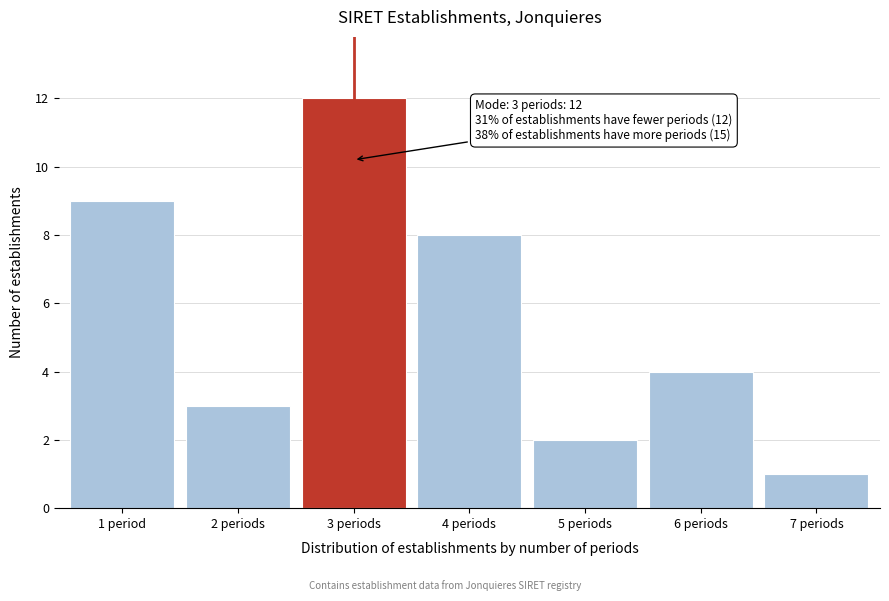

Reading right to left, extract all data points from this chart.

1	4	2	8	12	3	9